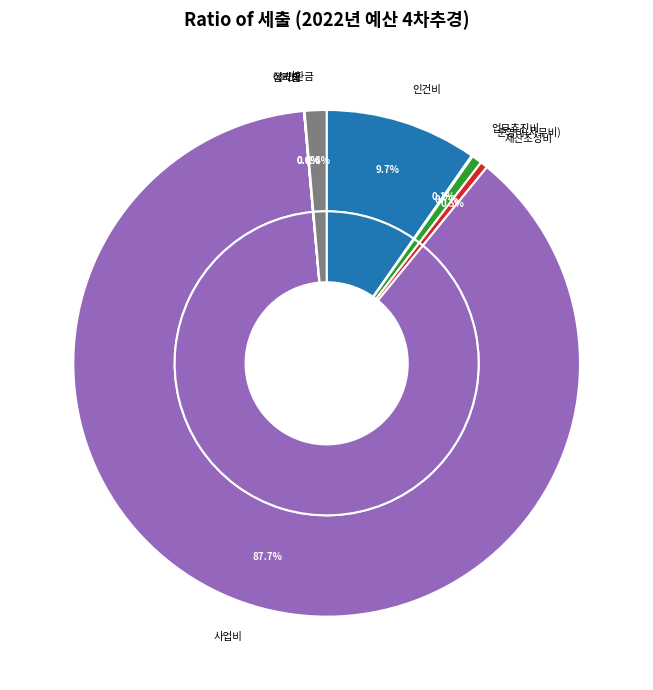

True or false: 법인회계 전출금 accounts for 1% of the total.

False